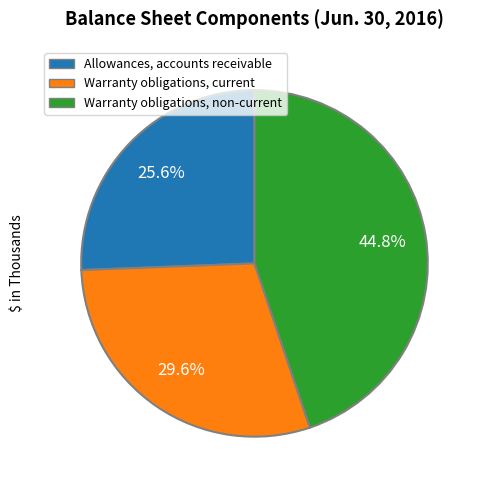

Combined, what portion of the pie is Warranty obligations, current and Warranty obligations, non-current?

74.4%